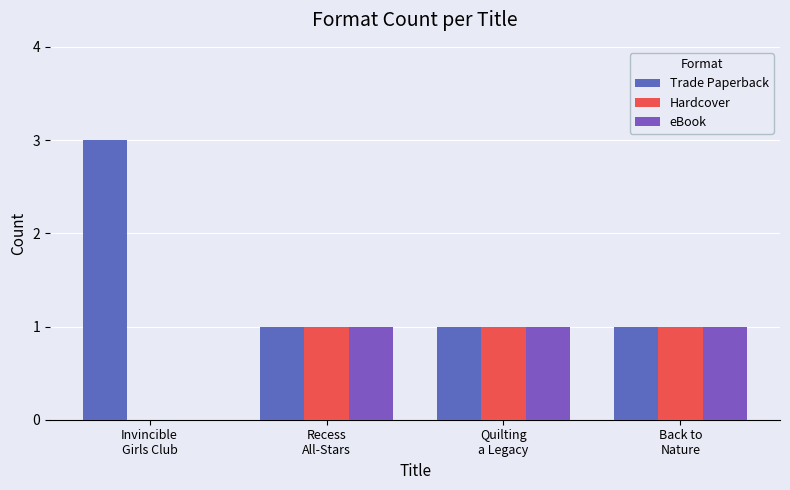

Read the Trade Paperback value at Invincible
Girls Club.

3